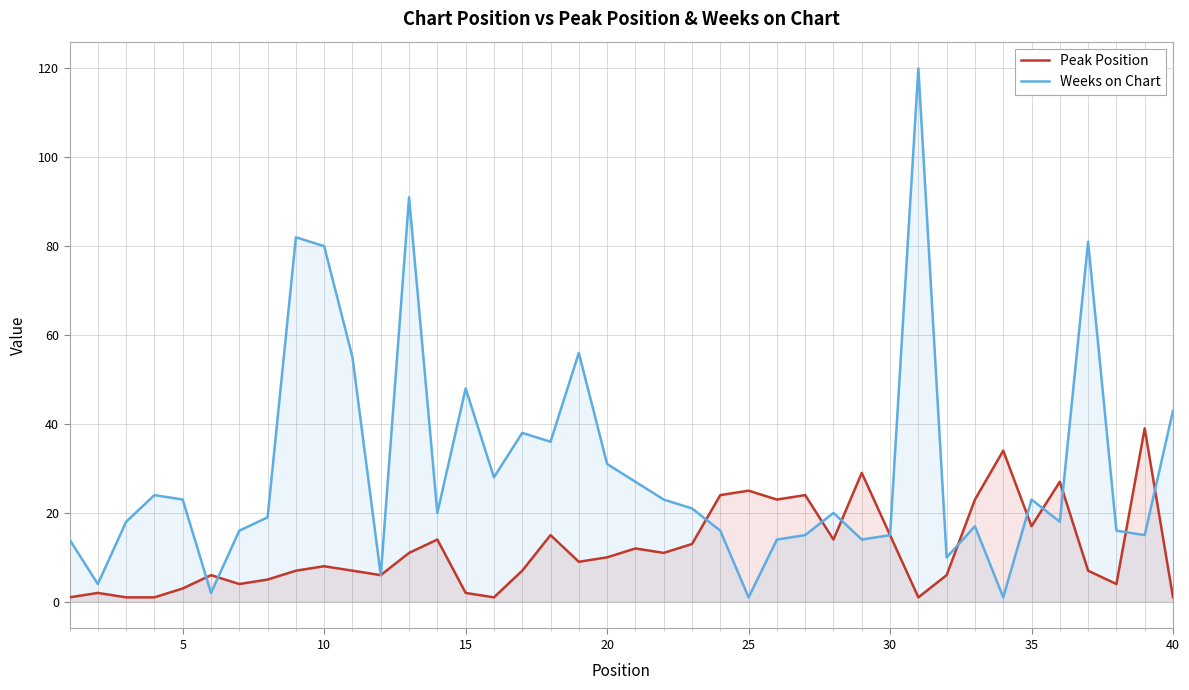

Which series has the largest total across all categories?

Weeks on Chart